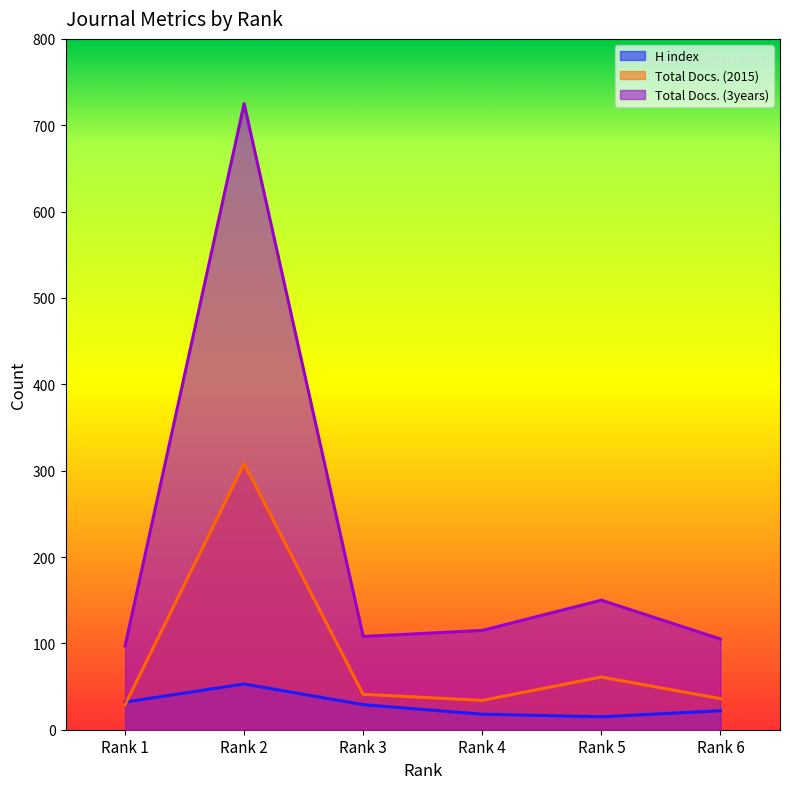

True or false: Total Docs. (3years) and Total Docs. (2015) intersect in this chart.

False